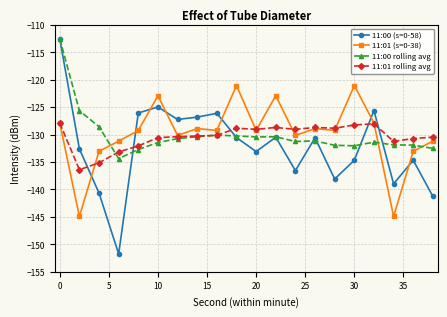

What is the highest value of the 11:01 (s=0-38) series?

-121.1